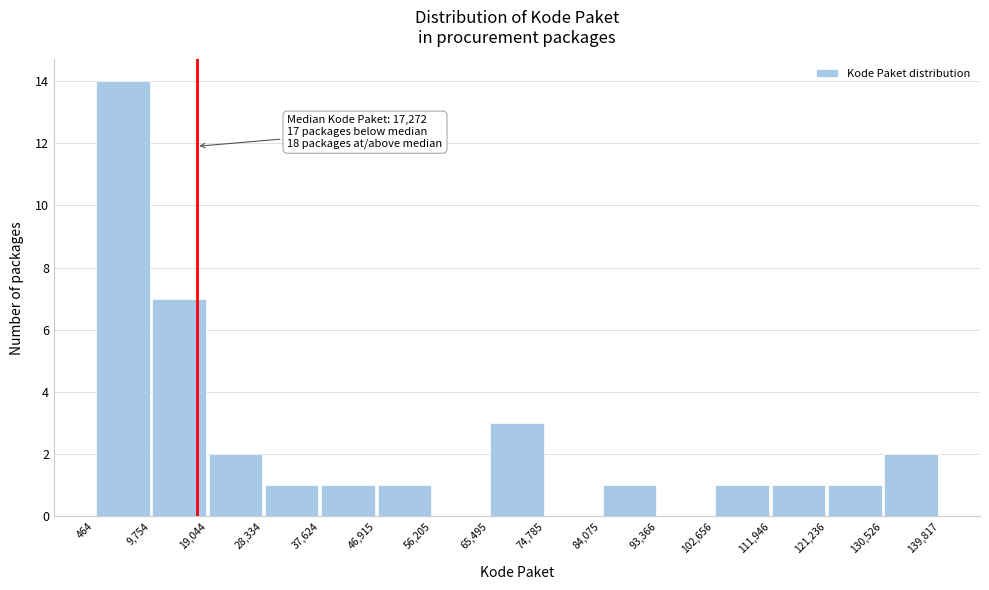

Over which range of the x-axis is the bar tallest?

464 to 9,754